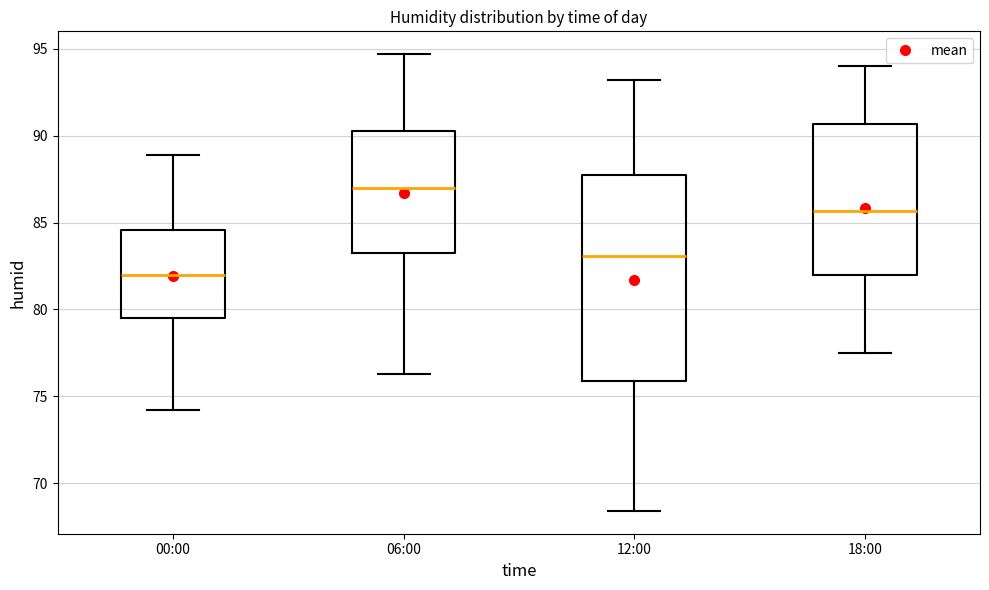

Where does the lower whisker of the box for 06:00 end on the y-axis? The values are not printed on the chart, so give them approximately, as read against the axis.

76.5